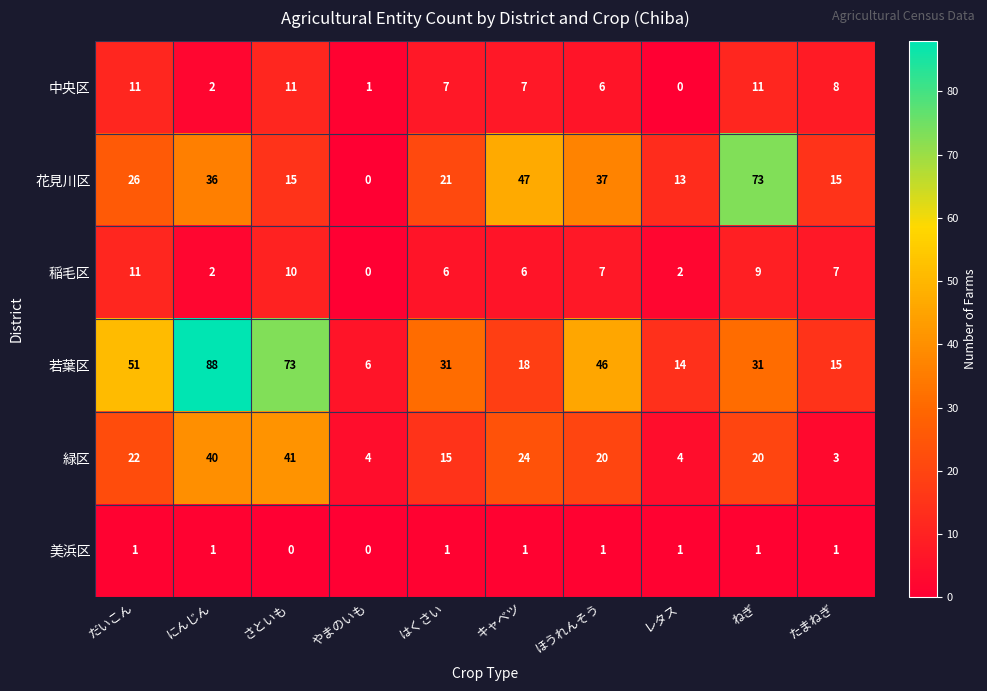

What is the average value of the 花見川区 series?

28